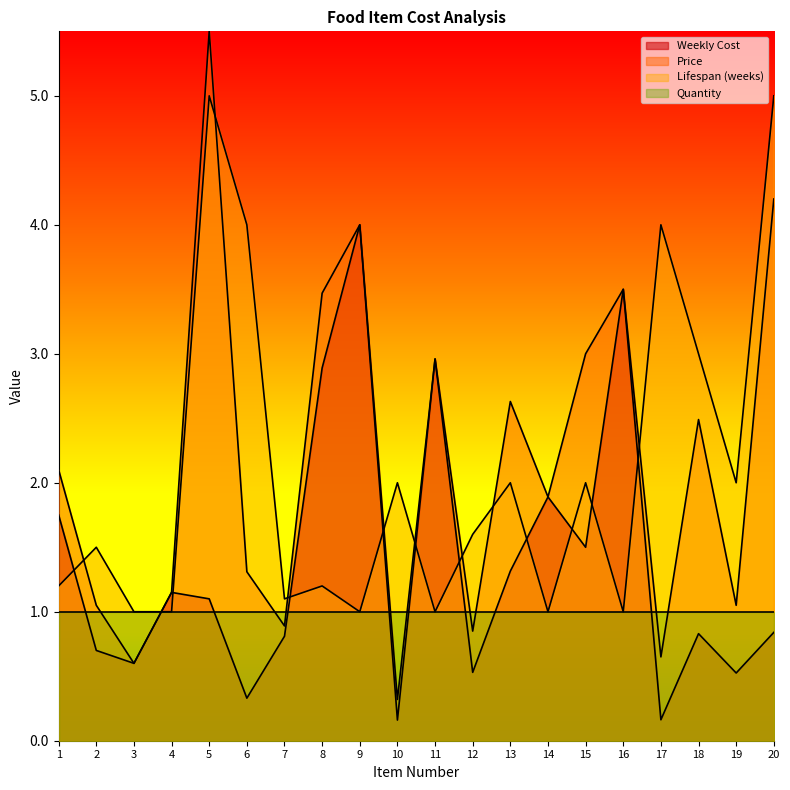

What value does the Lifespan (weeks) series have at 12?

1.6